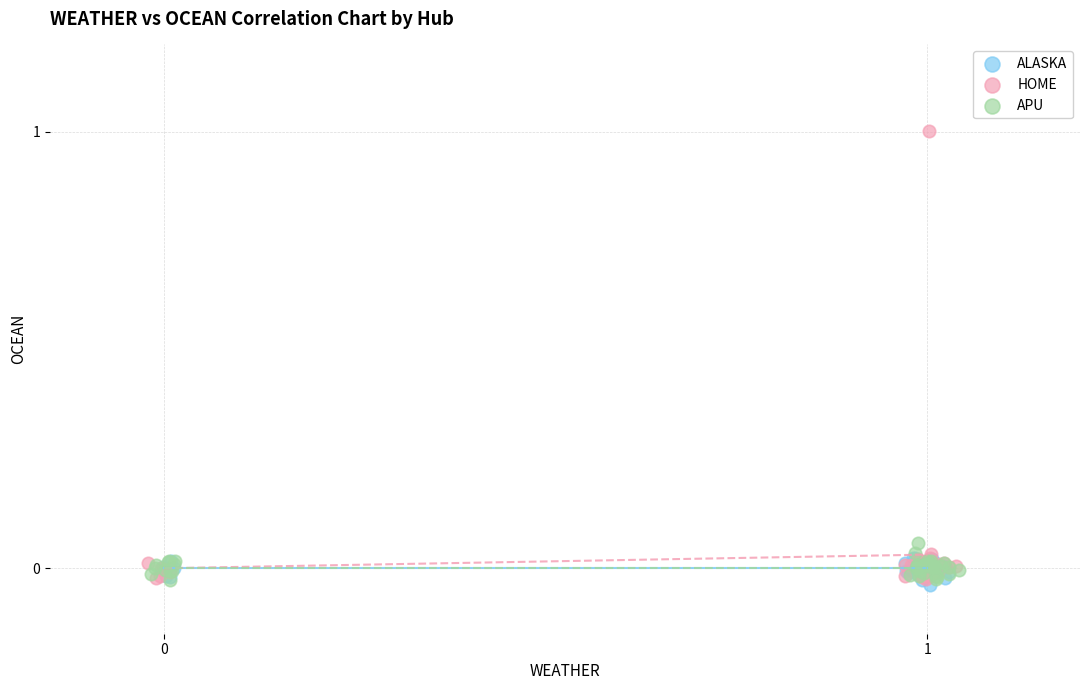

Which series contains the highest Y value?

HOME